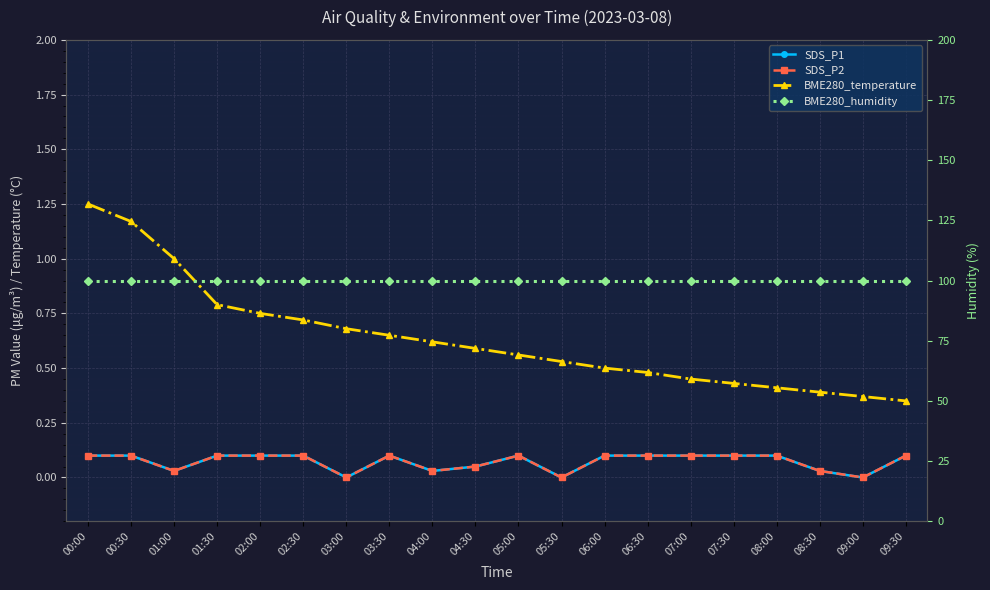

How many categories are shown in the chart?

20